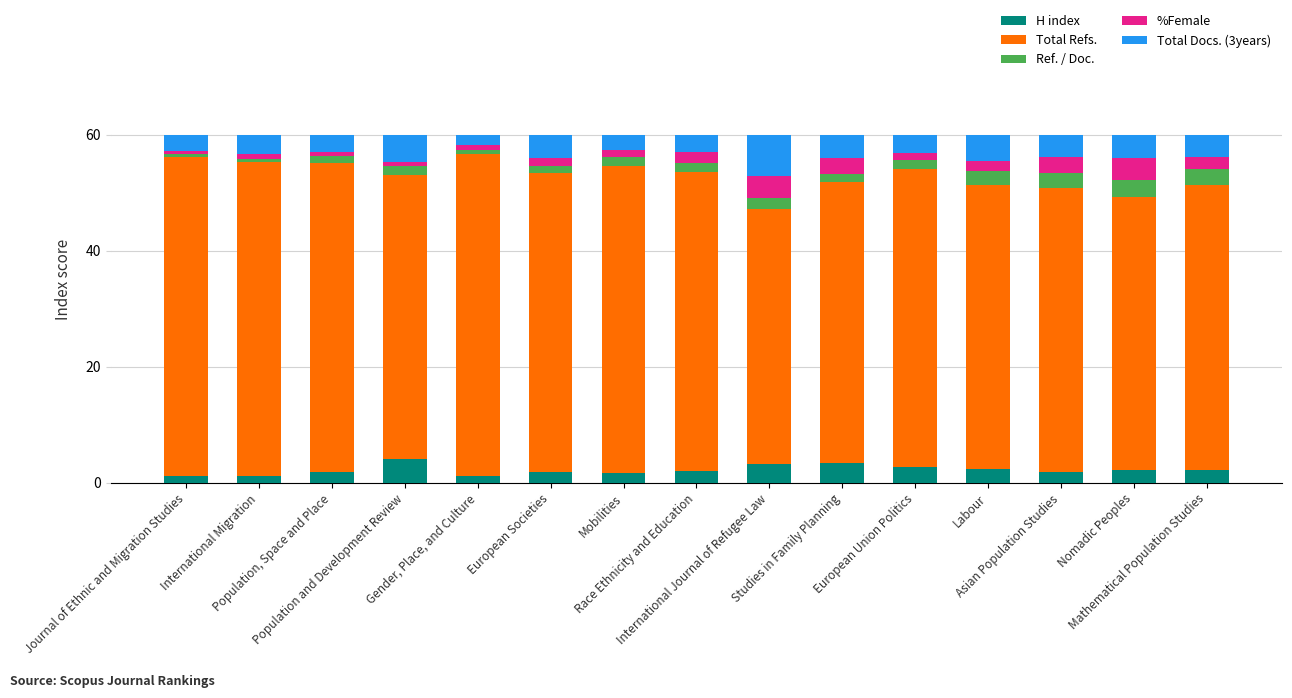

What is the highest value of the H index series?

4.1